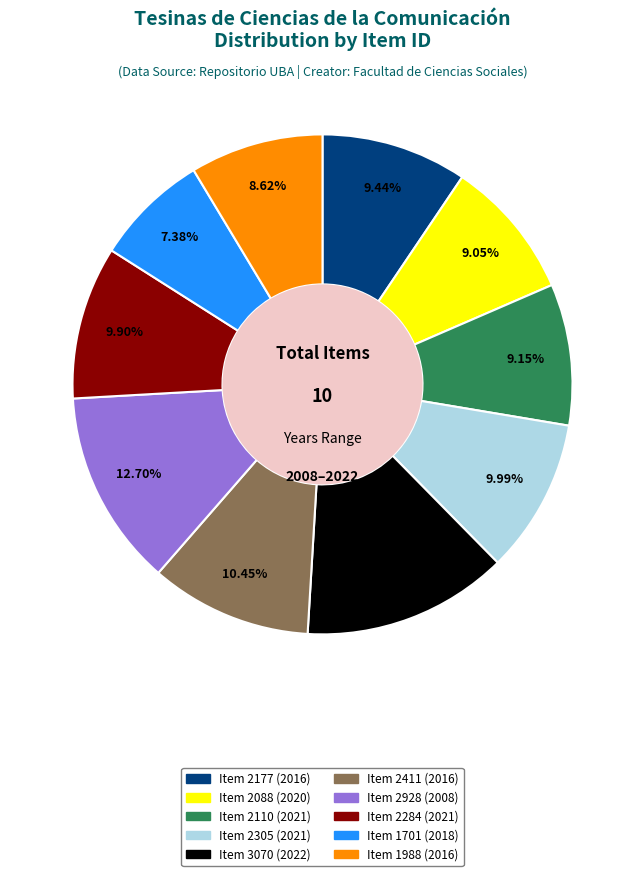

What is the ratio of the value at Item 2088 (2020) to the value at Item 2284 (2021)?

0.9